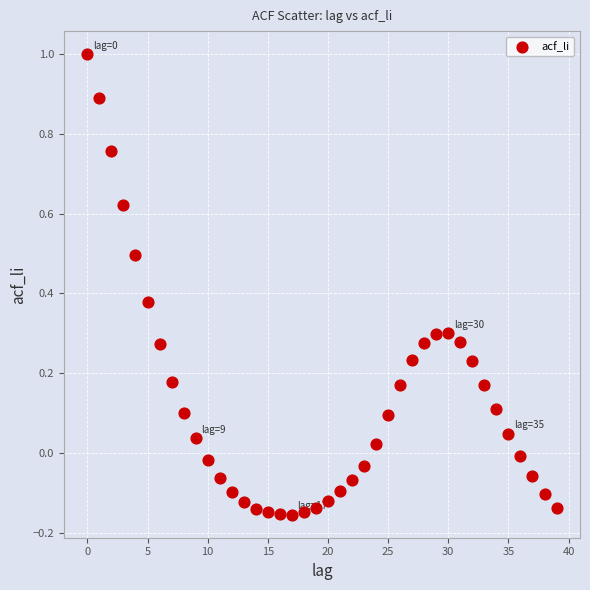

What is the range of Y values (max minus min)?

1.2